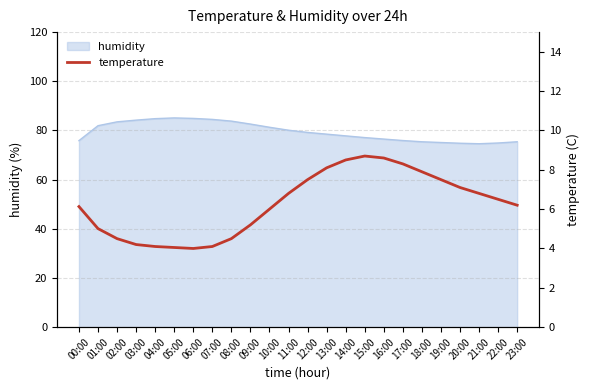

Reading right to left, what are all the values shown in this chart?

6.2	6.5	6.8	7.1	7.5	7.9	8.3	8.6	8.7	8.5	8.1	7.5	6.8	6.0	5.2	4.5	4.1	4.0	4.0	4.1	4.2	4.5	5.0	6.1